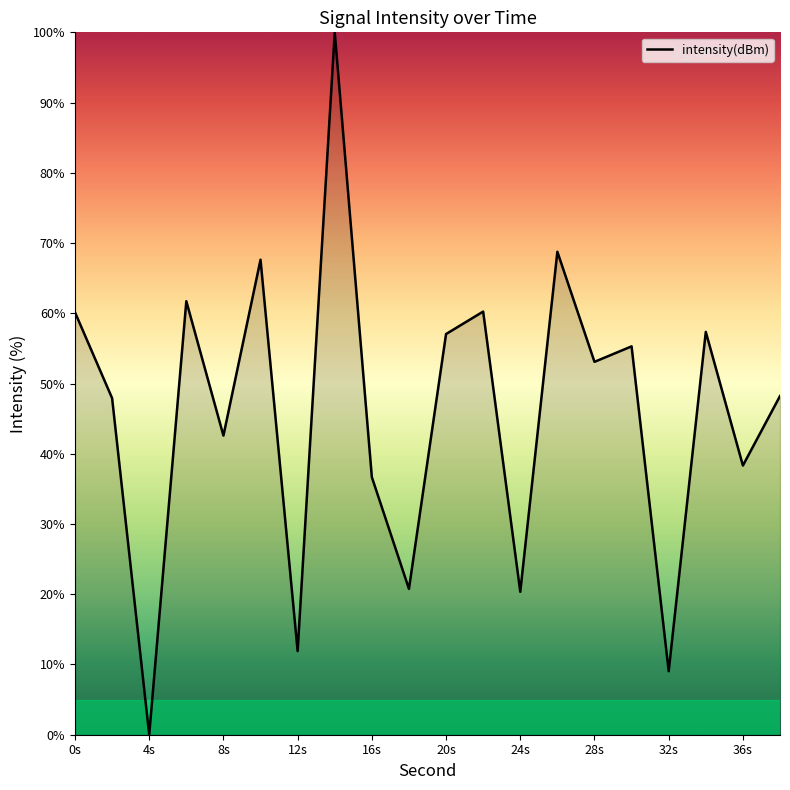

What is the greatest value displayed?

100.0